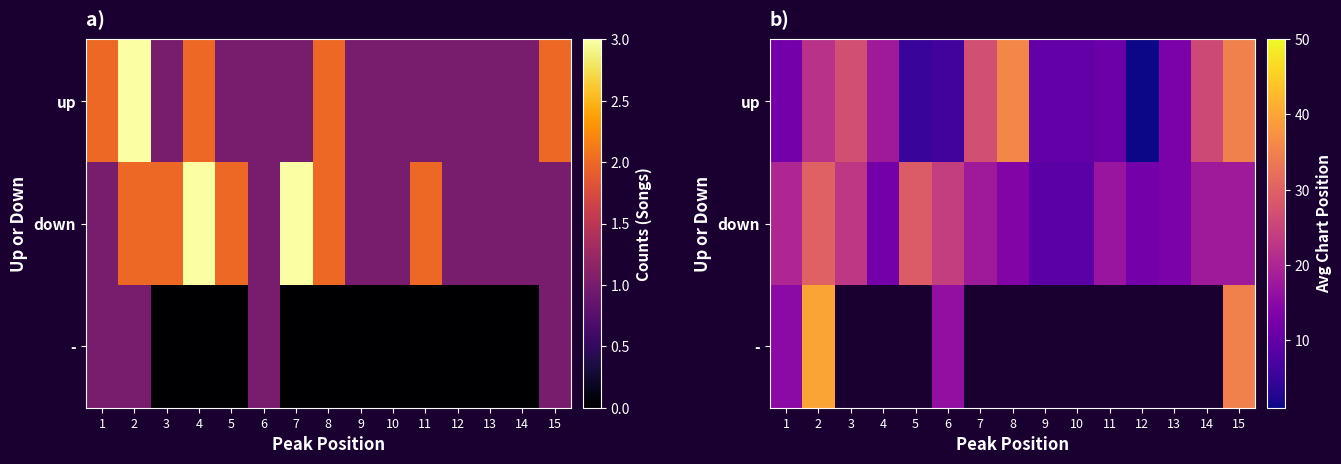

The down series shows 18.0 at 15. True or false?

True